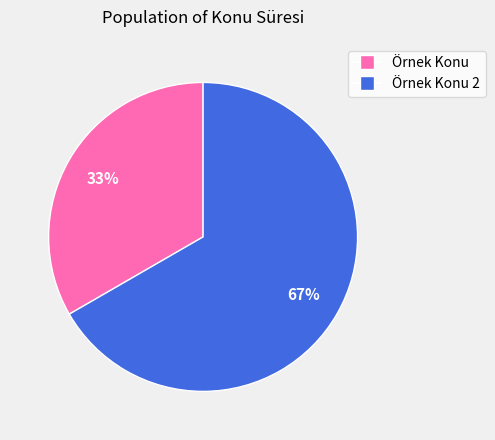

Is there any slice that represents more than half of the pie?

Yes